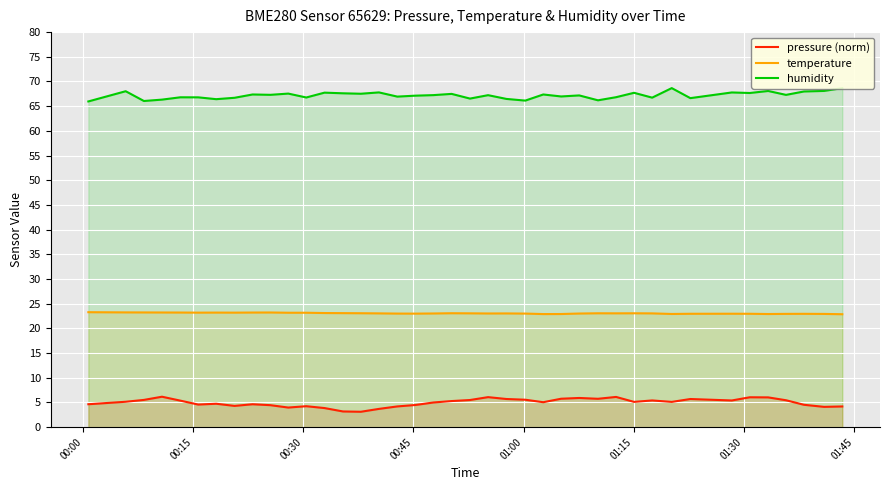

True or false: temperature and pressure (norm) intersect in this chart.

False